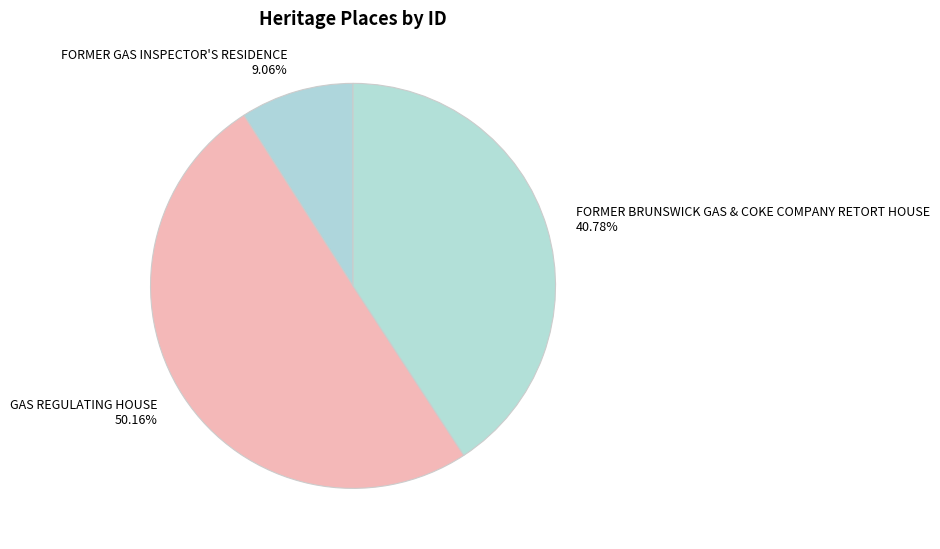

Which category accounts for the majority?

GAS REGULATING HOUSE